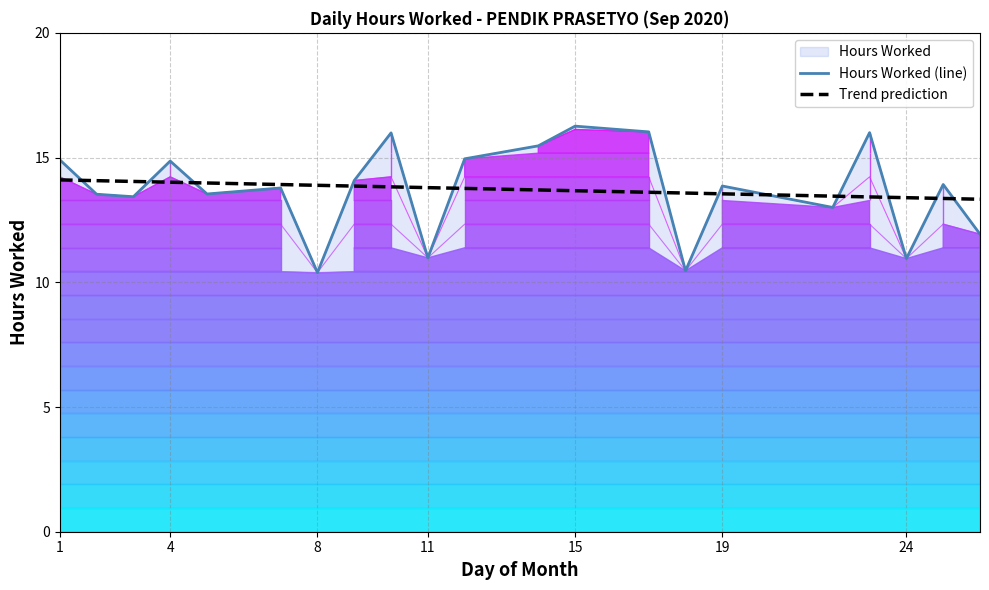

What is the maximum value for Trend prediction?

14.1